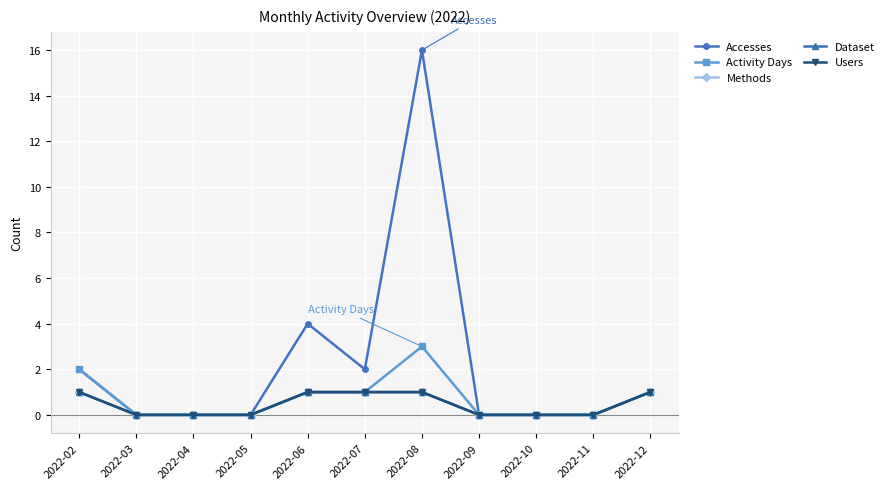

Does the chart have visible grid lines?

Yes